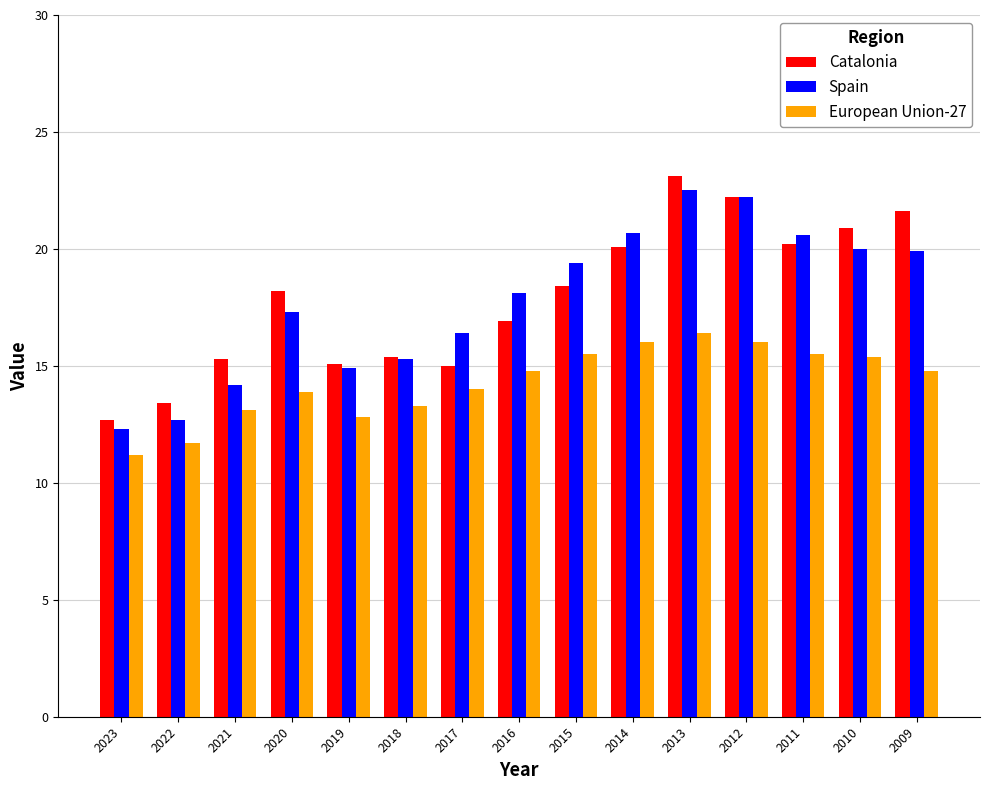

What is the smallest value displayed?

11.2